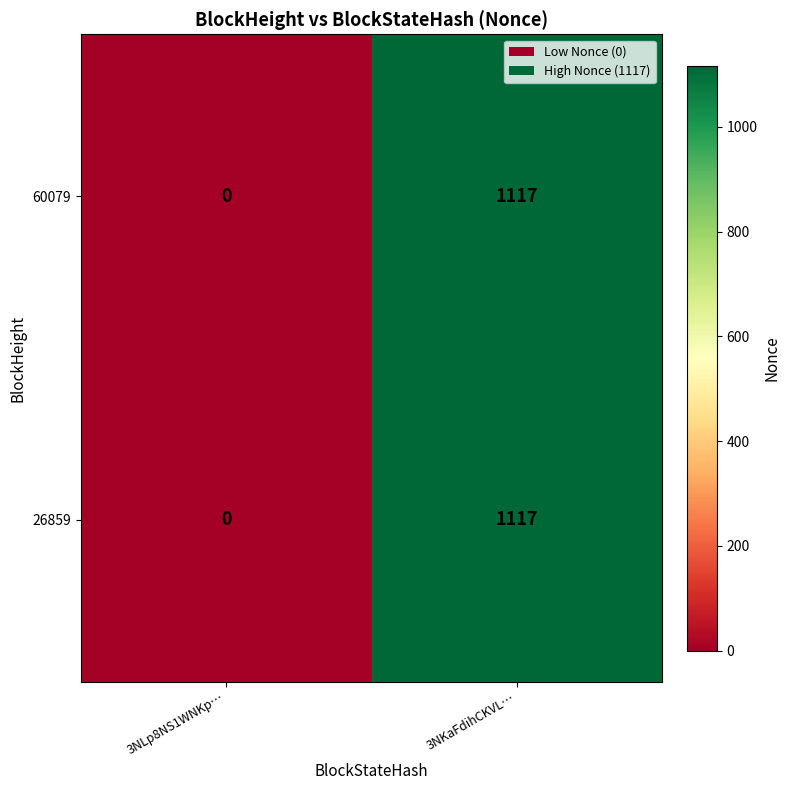

What is the difference between the maximum and minimum values in the 26859 series?

1117